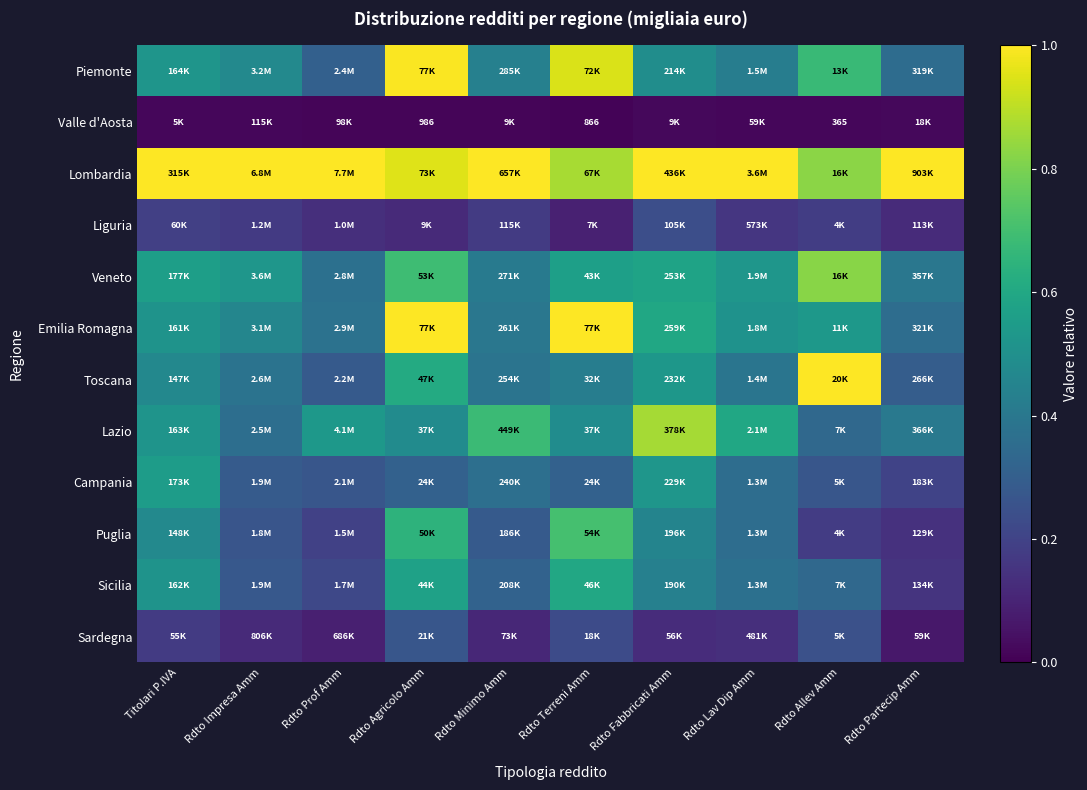

What is the total value across all series at Rdto Minimo Amm?

4.6